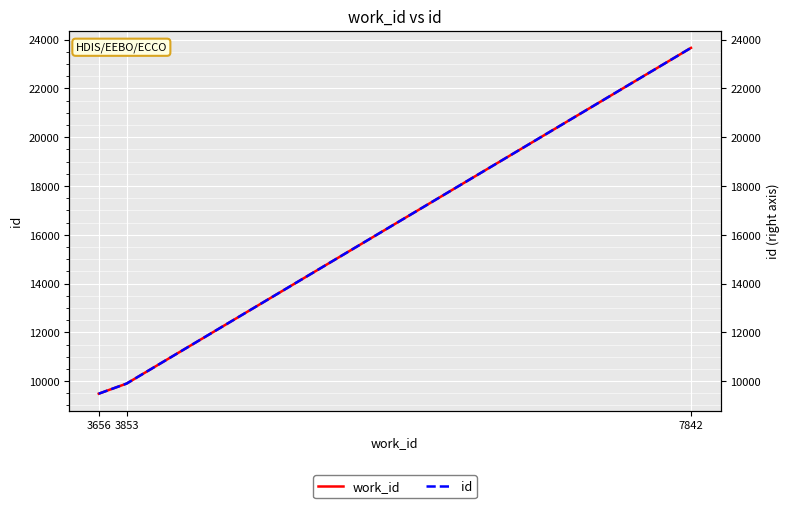

Between 7842 and 3656, which is larger?

7842